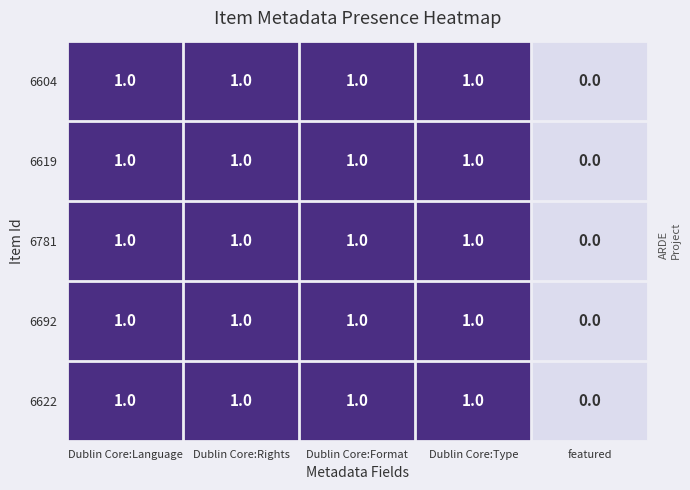

What is the total value across all series at Dublin Core:Type?

5